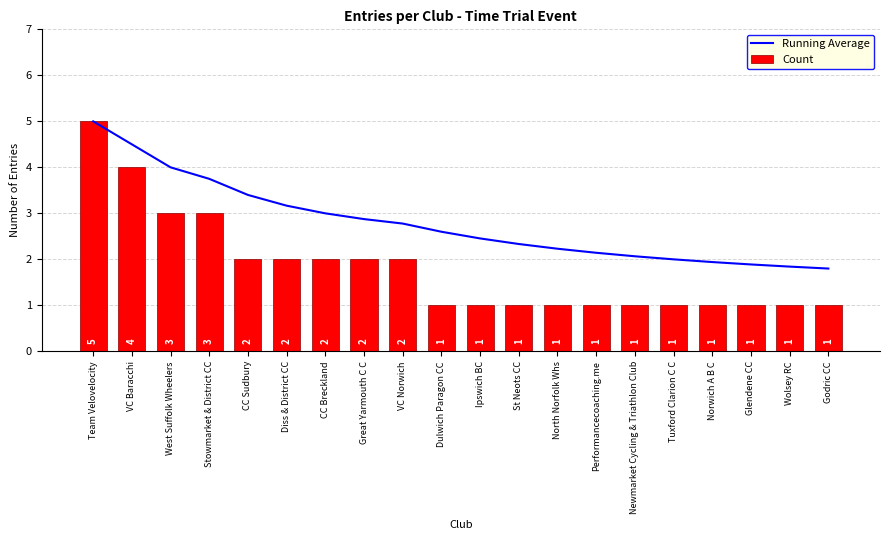

What is the label of the 10th bar from the left?

Dulwich Paragon CC